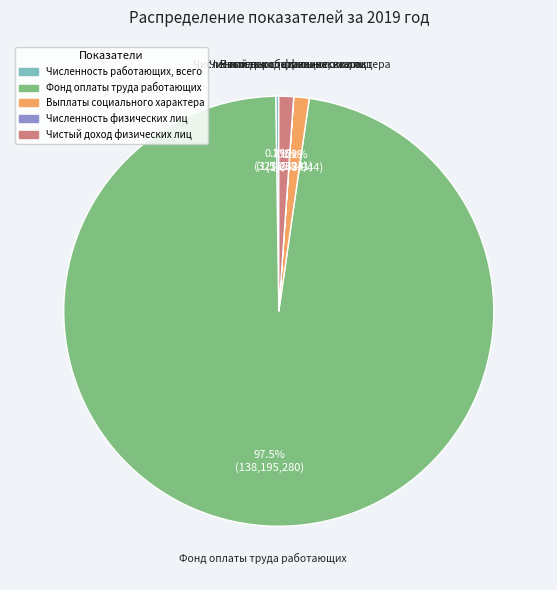

Does any single category account for the majority?

Yes